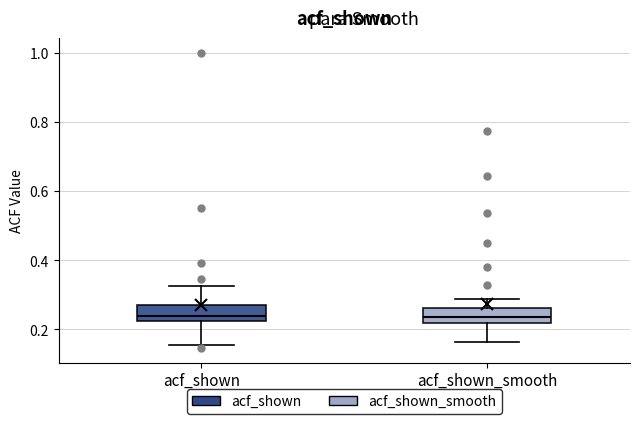

Where is the upper edge of the box for acf_shown_smooth on the y-axis? The values are not printed on the chart, so give them approximately, as read against the axis.

0.26